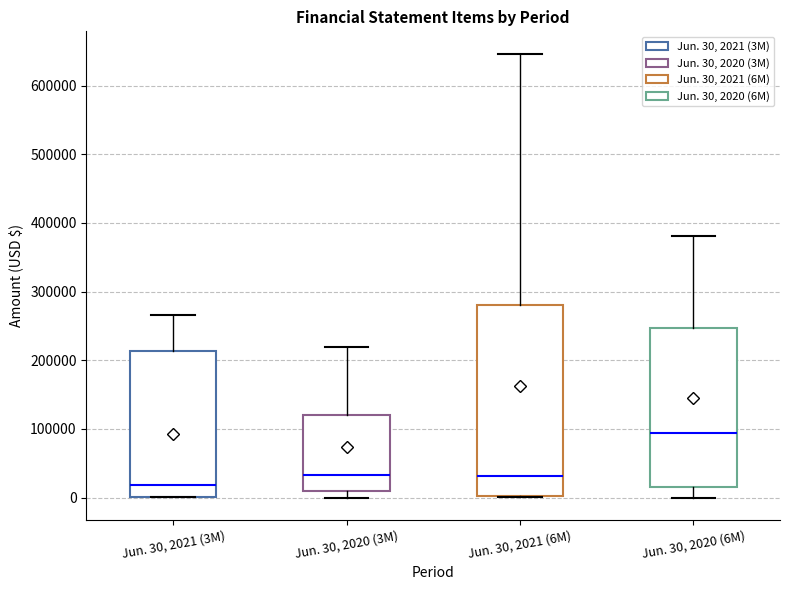

Where does the lower whisker of the box for Jun. 30, 2020 (6M) end on the y-axis? The values are not printed on the chart, so give them approximately, as read against the axis.

0